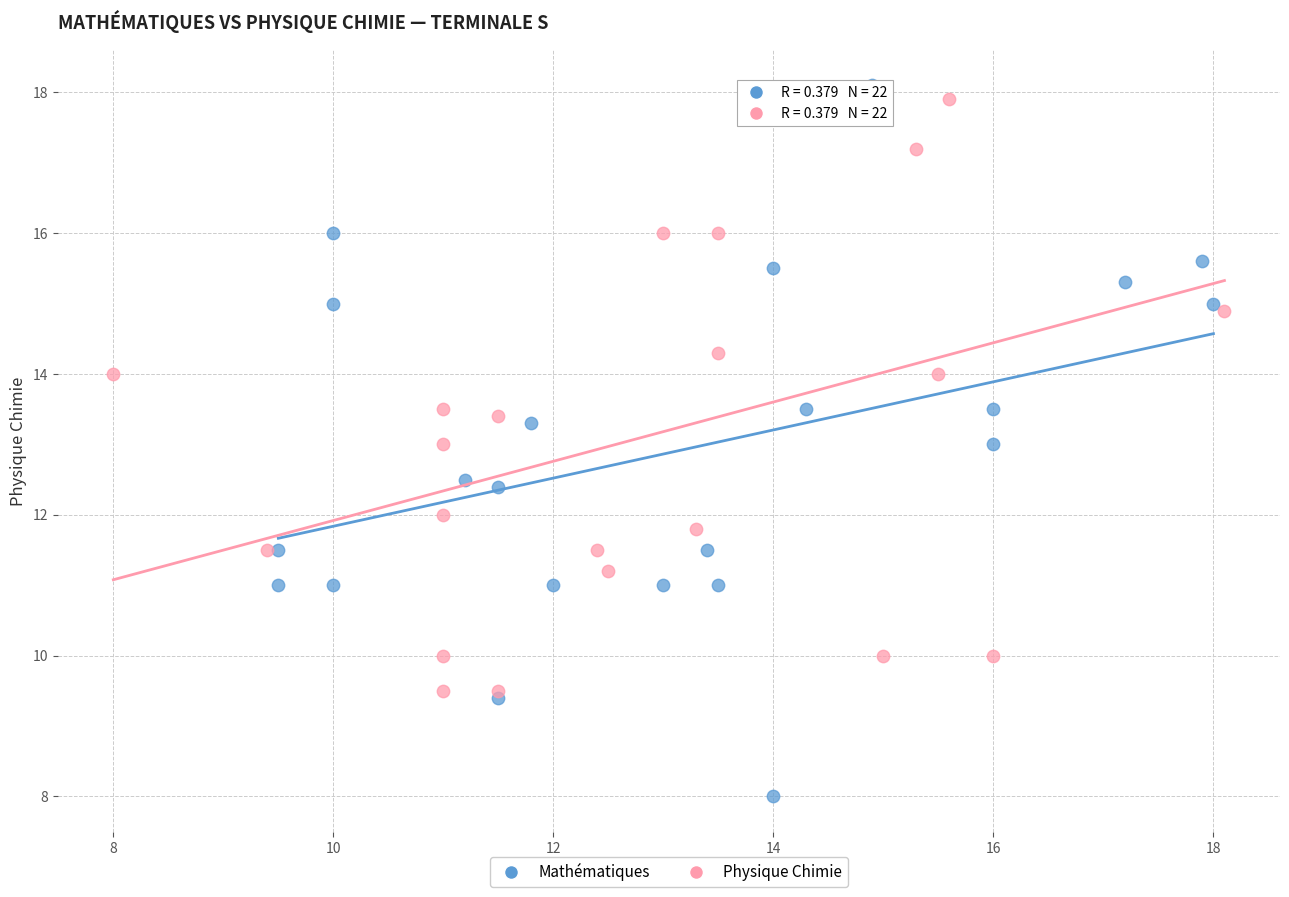

What are all the series names shown in the legend?

Mathématiques, Physique Chimie